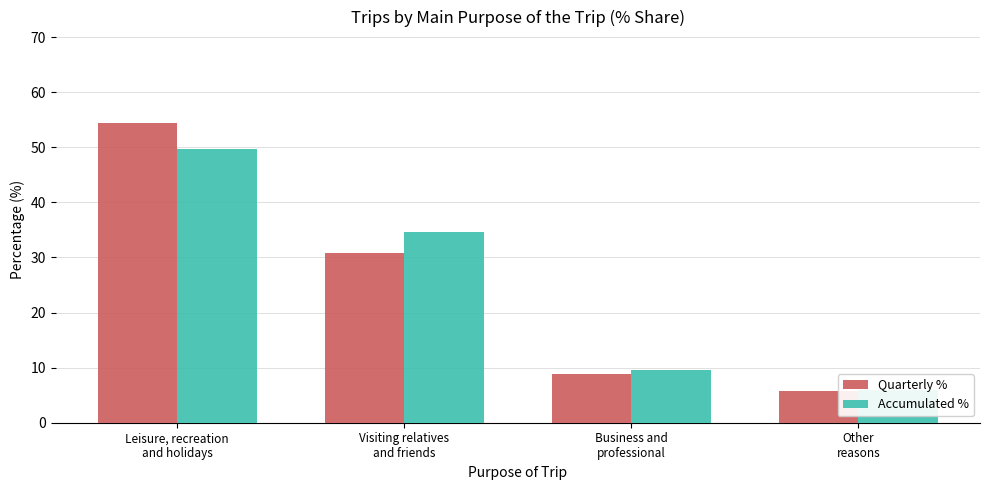

What is the difference between the Accumulated % values at Visiting relatives
and friends and Other
reasons?

28.7